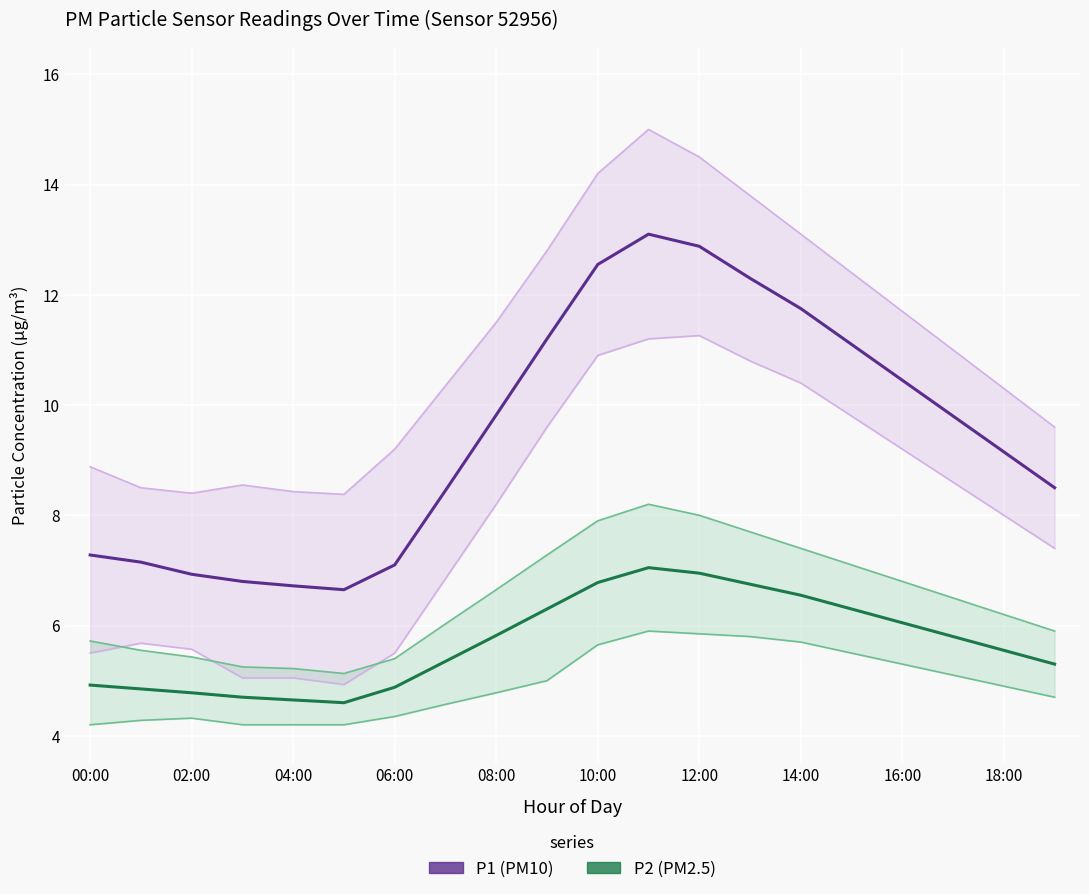

What is the value of the P2 (PM2.5) point at the 8th from the left?

5.3